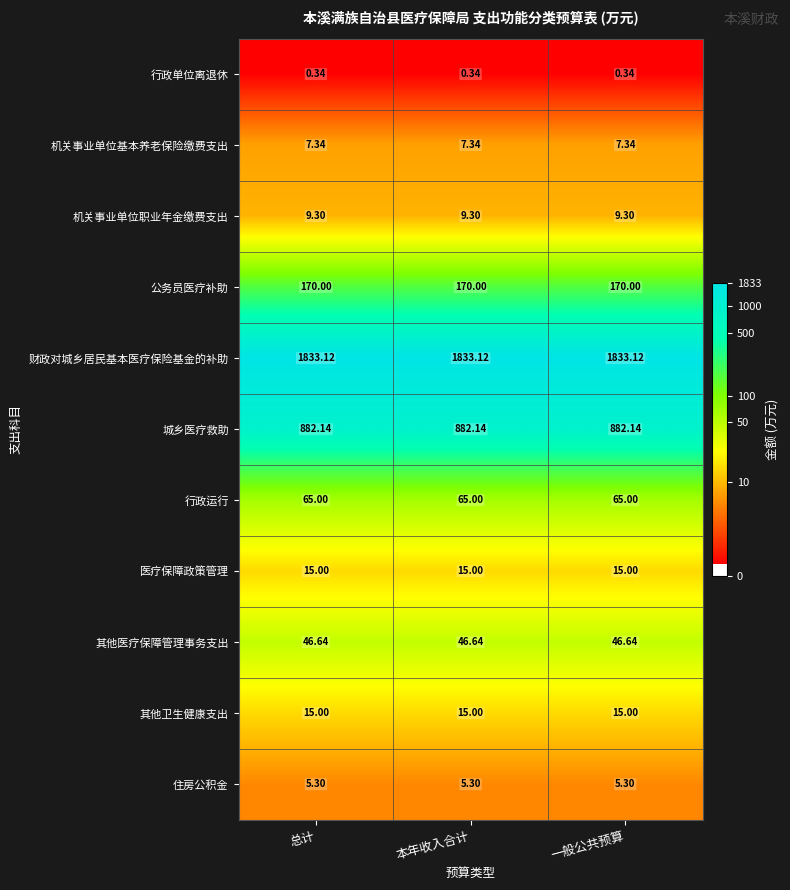

Is the value of 其他医疗保障管理事务支出 at 总计 greater than the value of 机关事业单位职业年金缴费支出 at 本年收入合计?

Yes